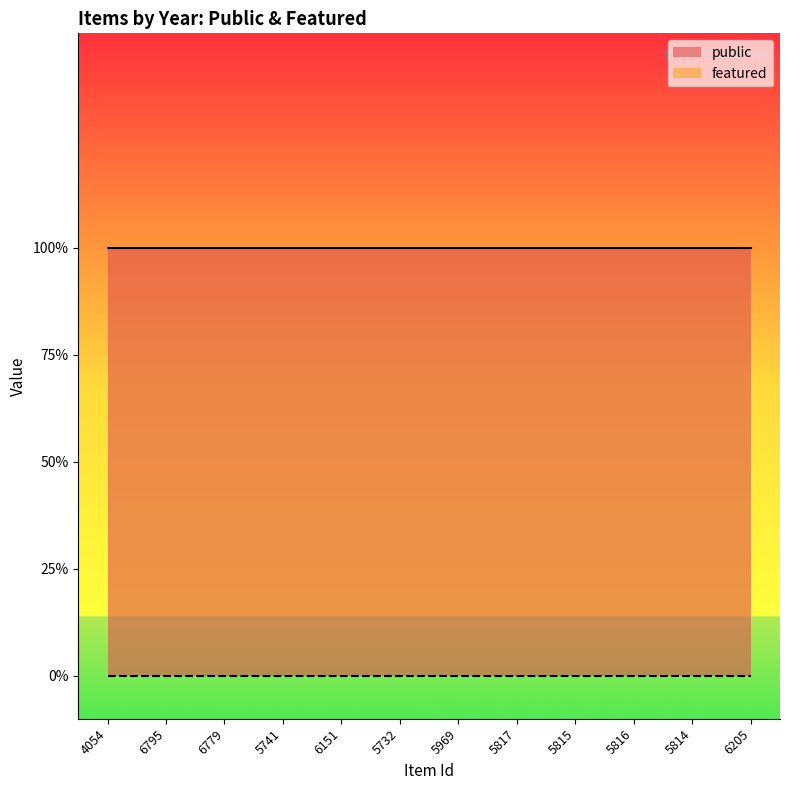

The public series shows 1 at 4054. True or false?

True